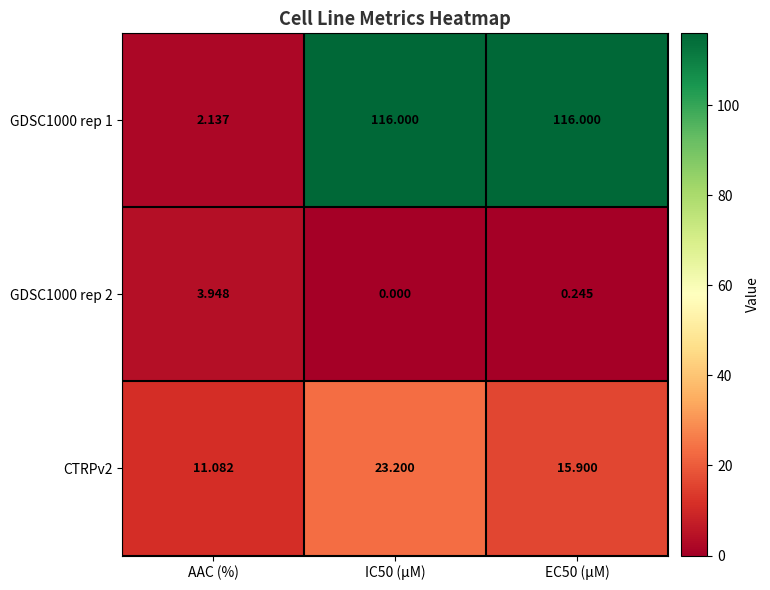

Between IC50 (µM) and EC50 (µM), which series saw the biggest shift?

CTRPv2